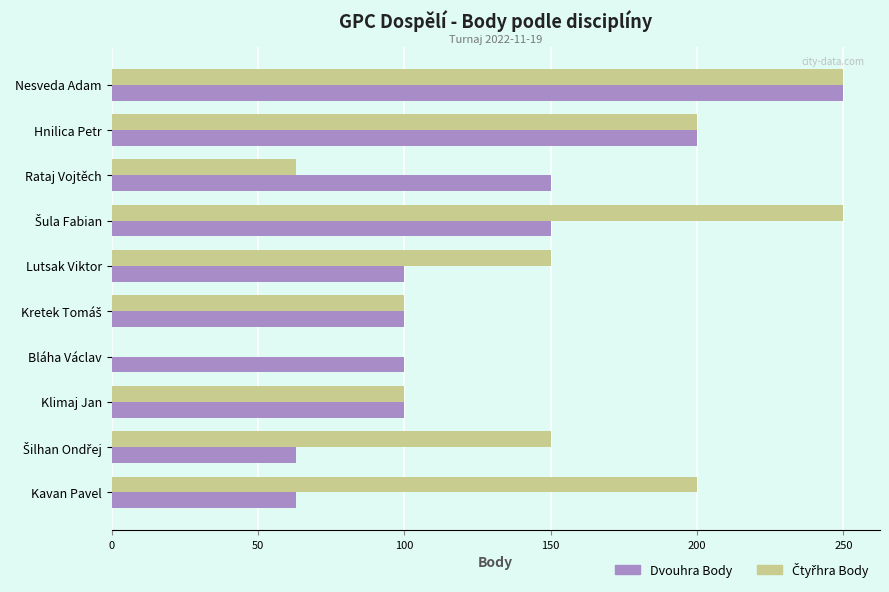

What is the sum of all Dvouhra Body values?

1276